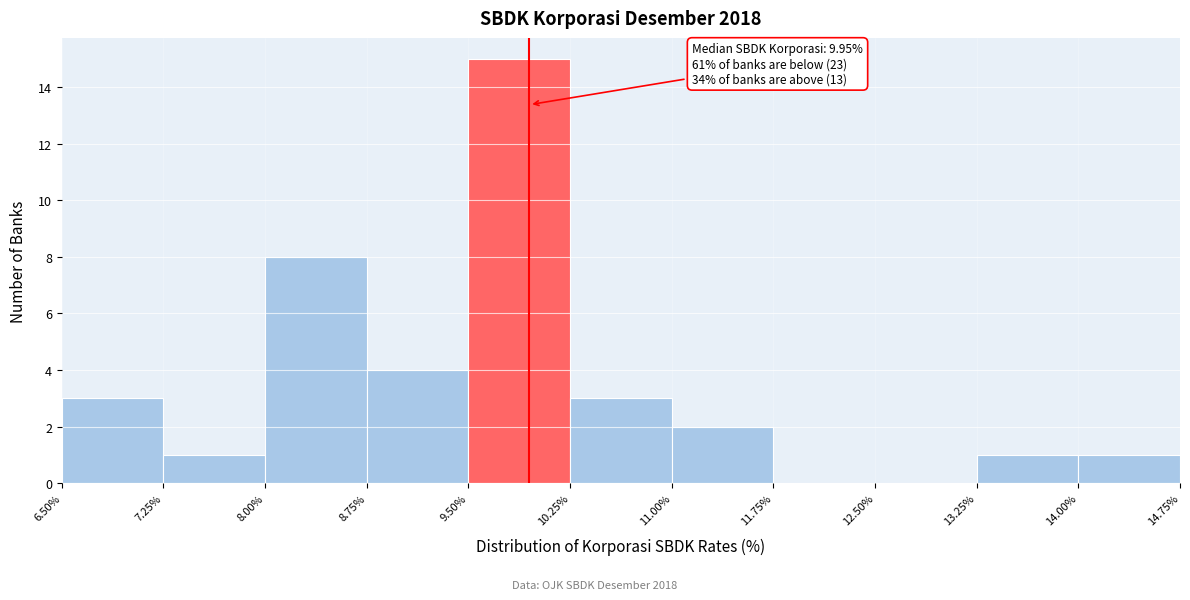

Over which range of the x-axis is the bar tallest?

9.50% to 10.25%